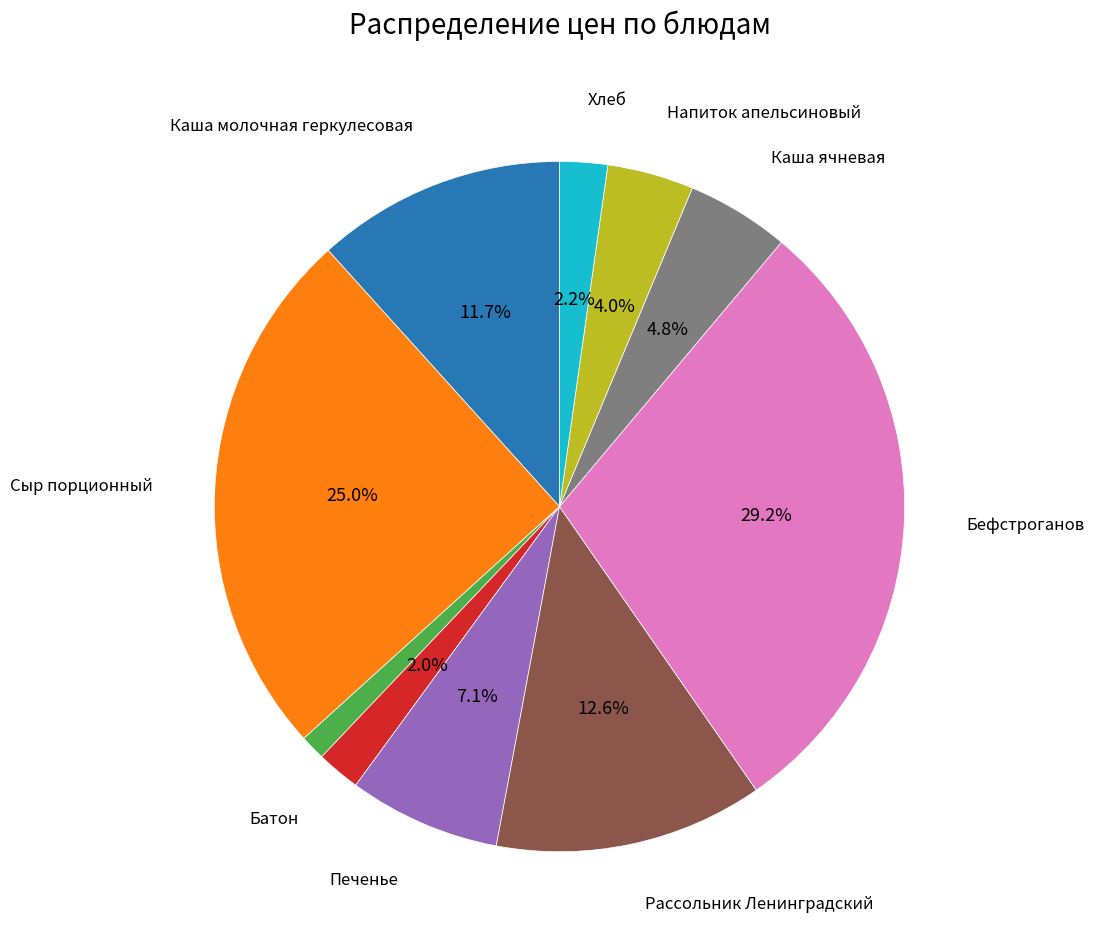

Is there a majority slice in this chart?

No